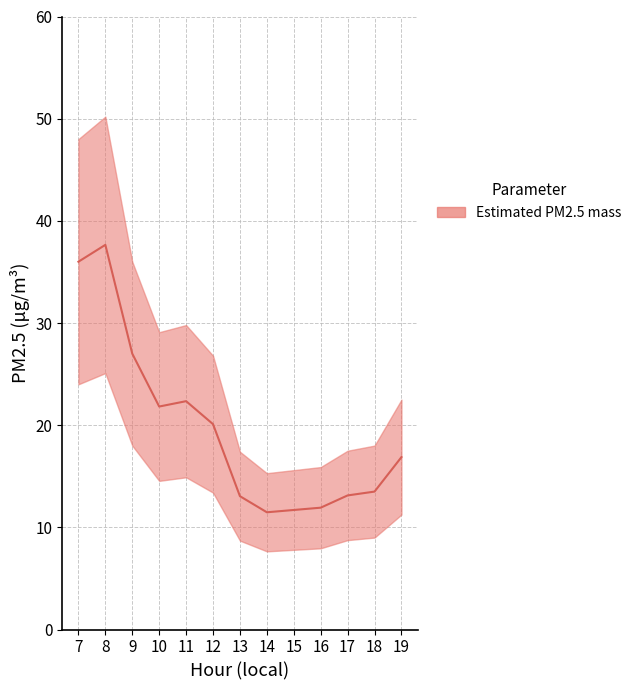

How many interior local valleys (lower than both neighbors) does the data have?

2